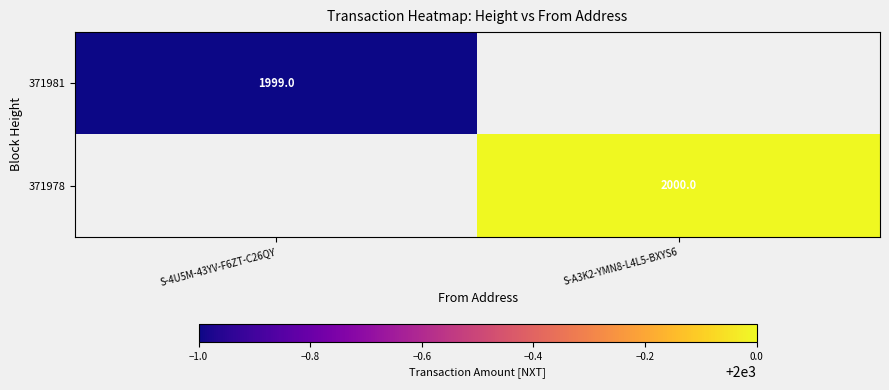

The value of 371978 at S-A3K2-YMN8-L4L5-BXYS6 is 408. True or false?

False